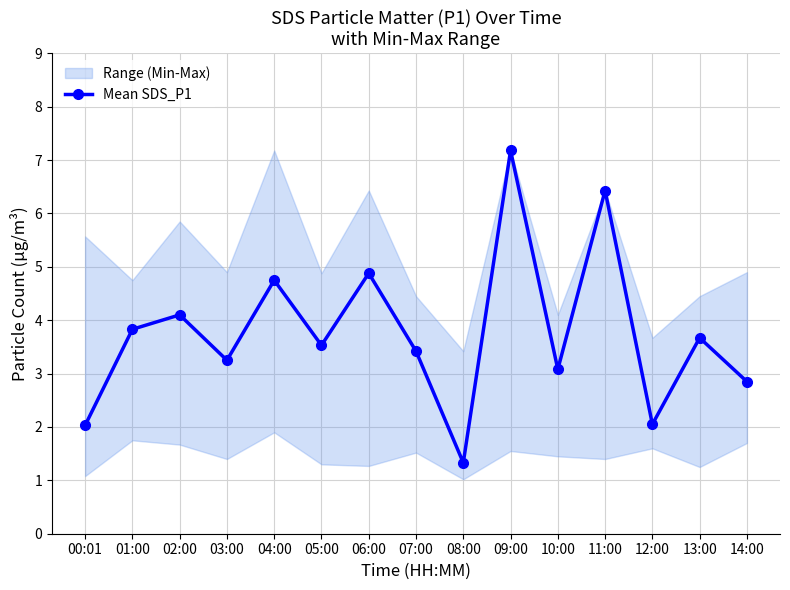

What is the minimum value shown in the chart?

1.3